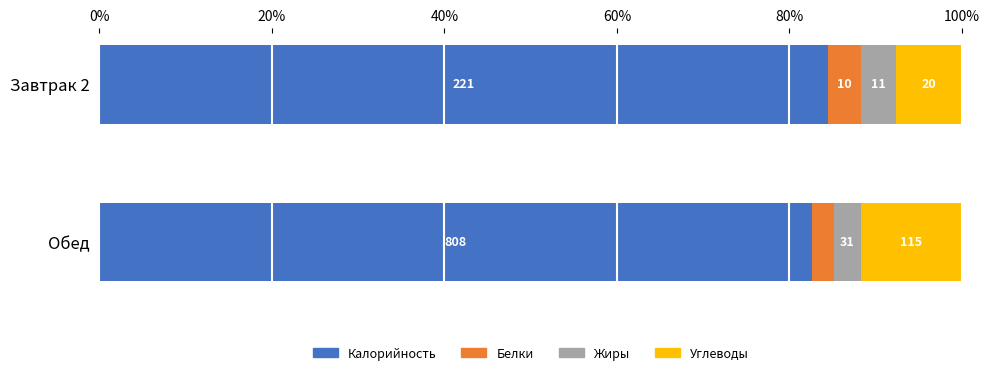

What are all the series names shown in the legend?

Калорийность, Белки, Жиры, Углеводы